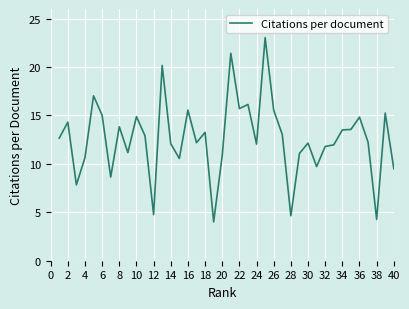

What is the maximum value shown in the chart?

23.0